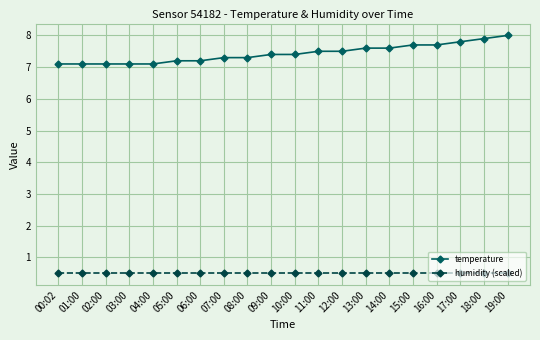

Reading left to right, transcribe all the data shown in this chart.

temperature: 7.1	7.1	7.1	7.1	7.1	7.2	7.2	7.3	7.3	7.4	7.4	7.5	7.5	7.6	7.6	7.7	7.7	7.8	7.9	8.0
humidity (scaled): 0.5	0.5	0.5	0.5	0.5	0.5	0.5	0.5	0.5	0.5	0.5	0.5	0.5	0.5	0.5	0.5	0.5	0.5	0.5	0.5